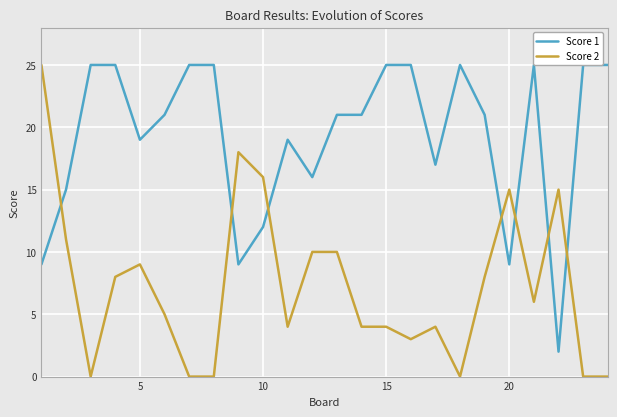

True or false: Score 2 has more than 2 interior local peaks.

True